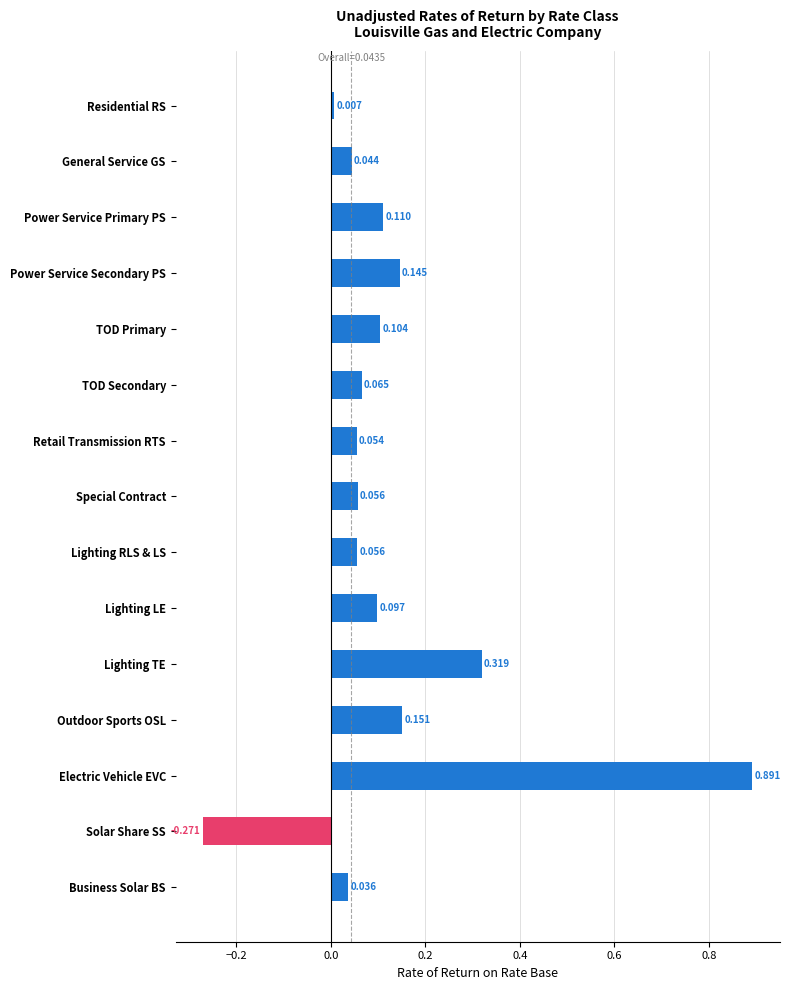

At which label is the value closest to 0?

Residential RS